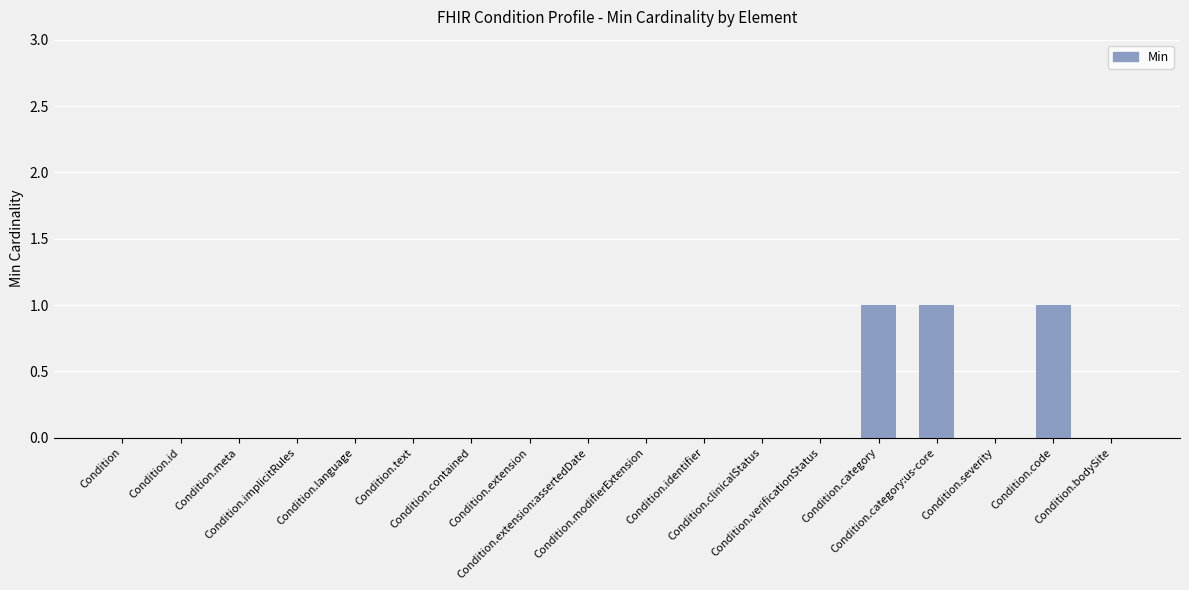

What is the sum of the values at Condition.category and Condition.text?

1